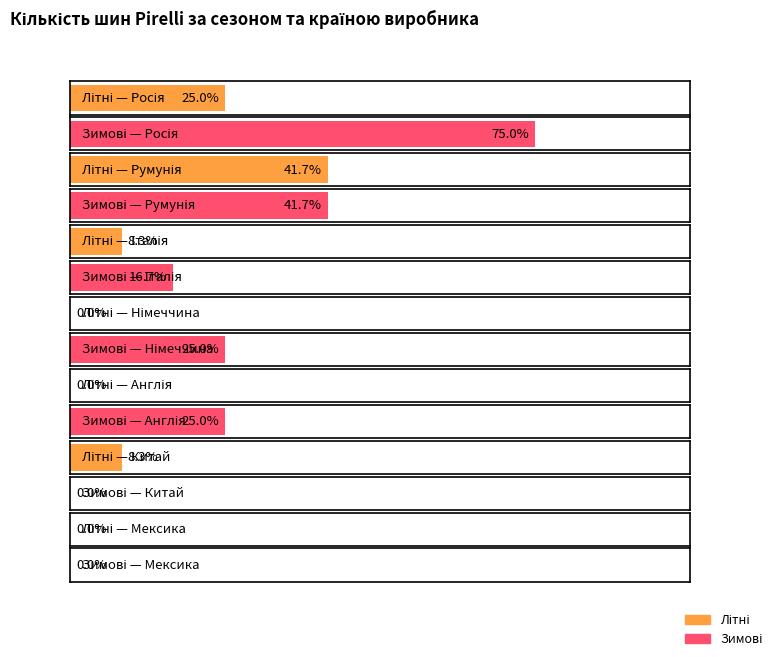

At which label does Літні reach its peak?

Румунія